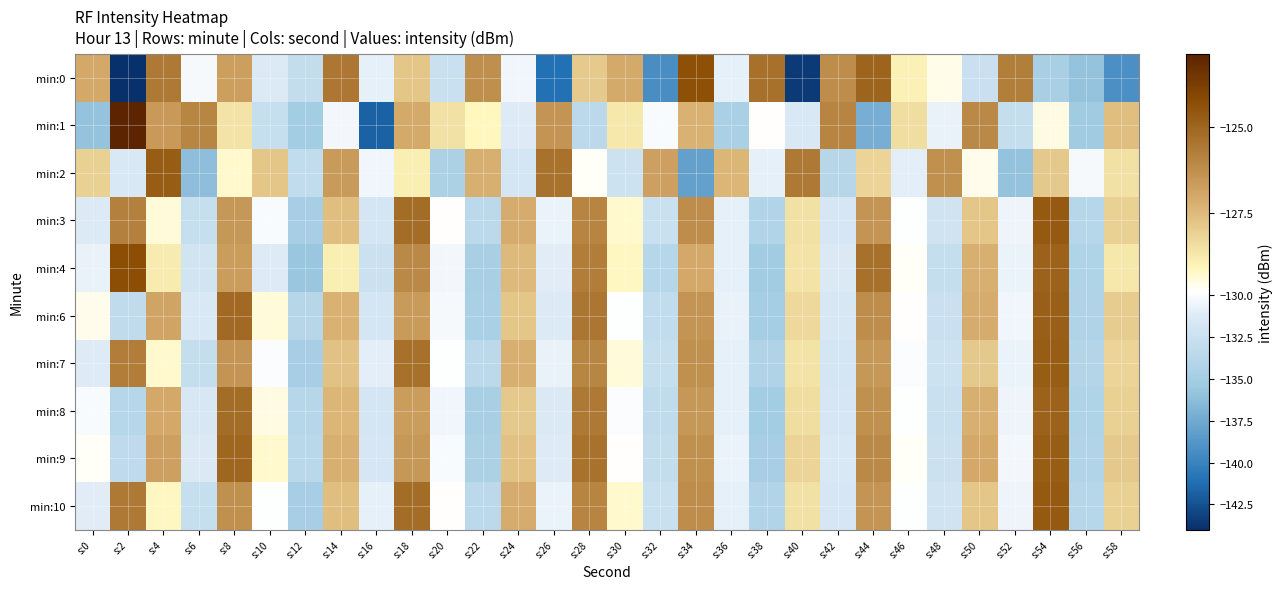

List the series in order of their peak value, highest first.

min:1, min:4, min:0, min:3, min:10, min:2, min:7, min:9, min:6, min:8